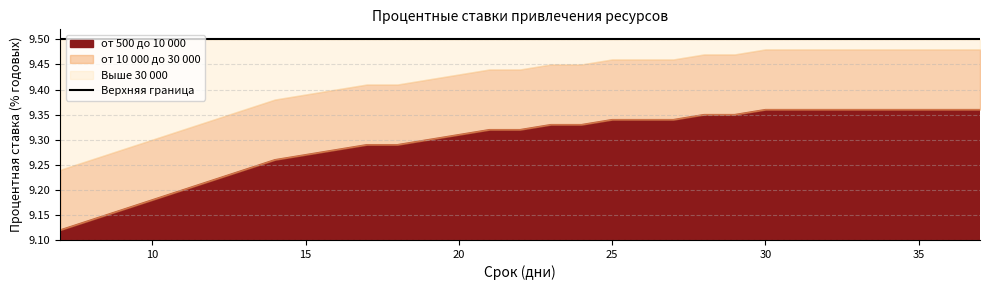

At which category is the sum across all series the highest?

30